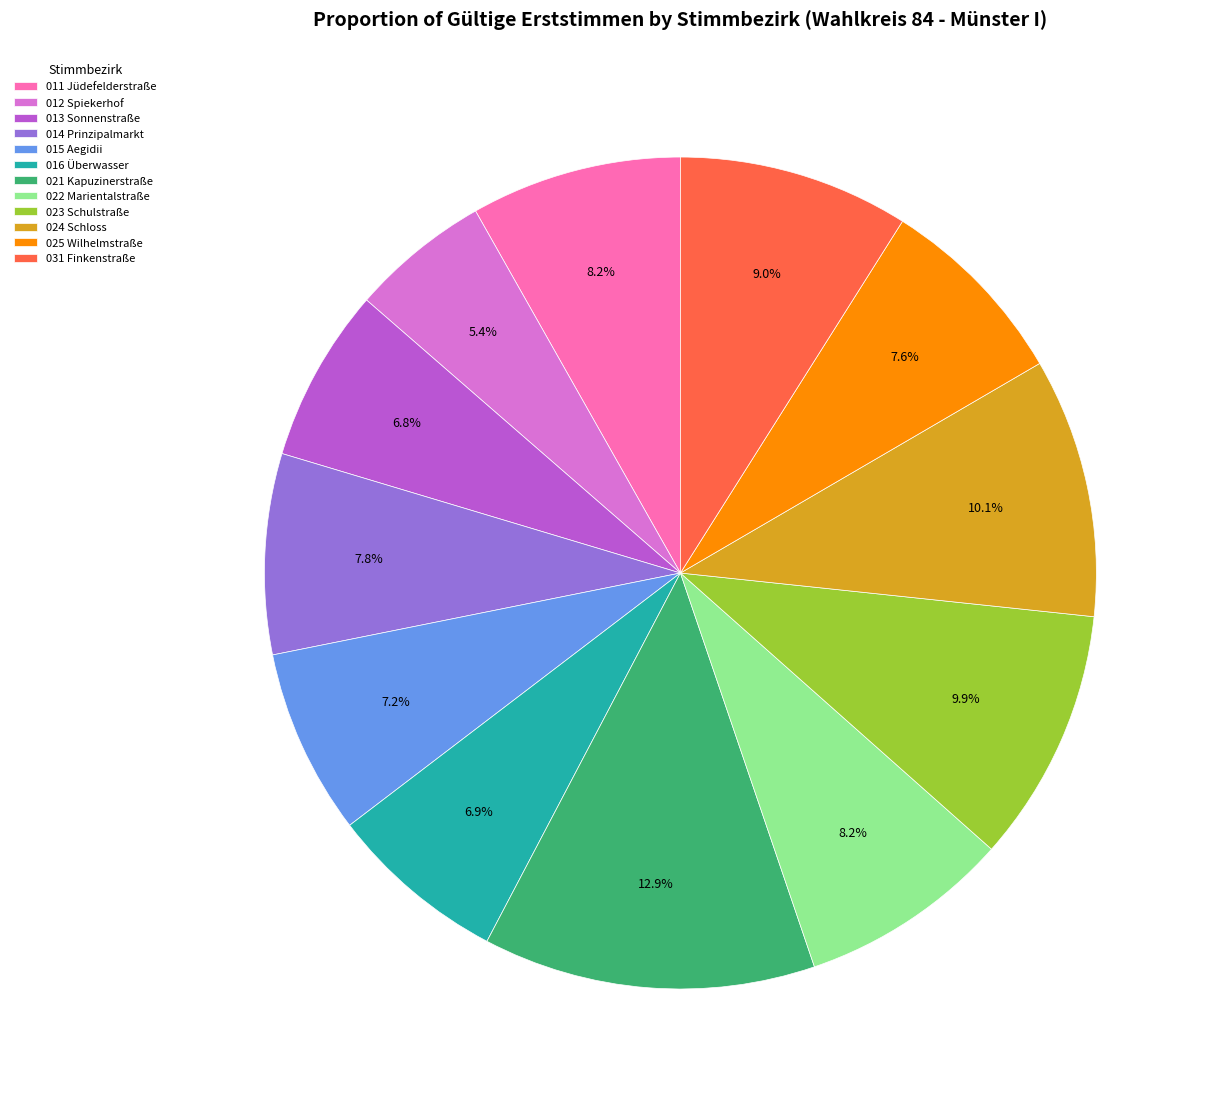

What is the largest slice in the pie chart?

021 Kapuzinerstraße